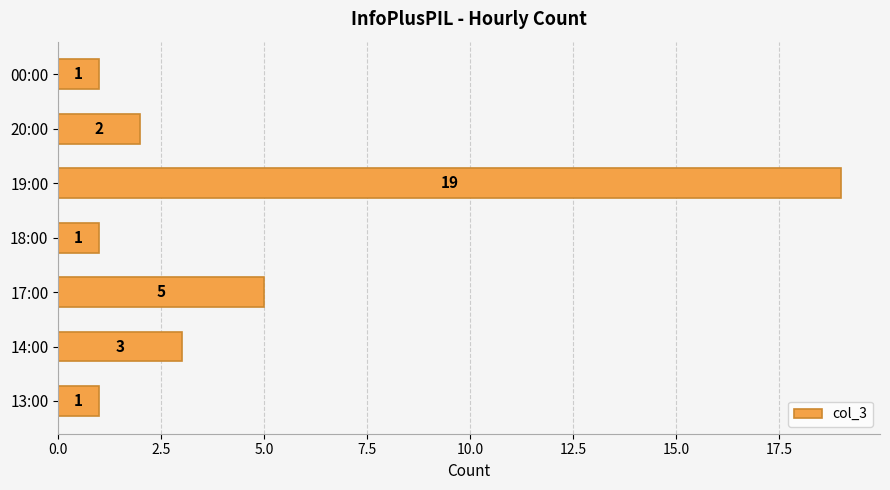

Reading top to bottom, list all the values displayed in this chart.

00:00=1	20:00=2	19:00=19	18:00=1	17:00=5	14:00=3	13:00=1